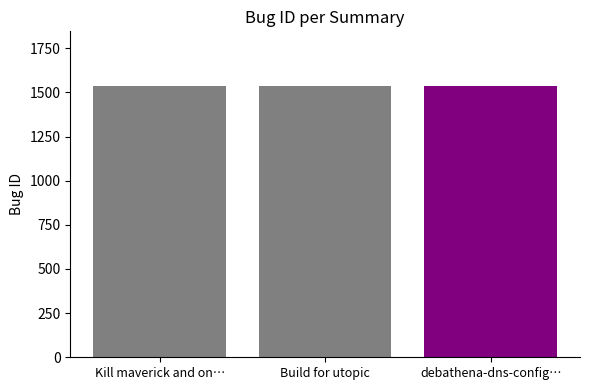

How many bars are there in each group?

3